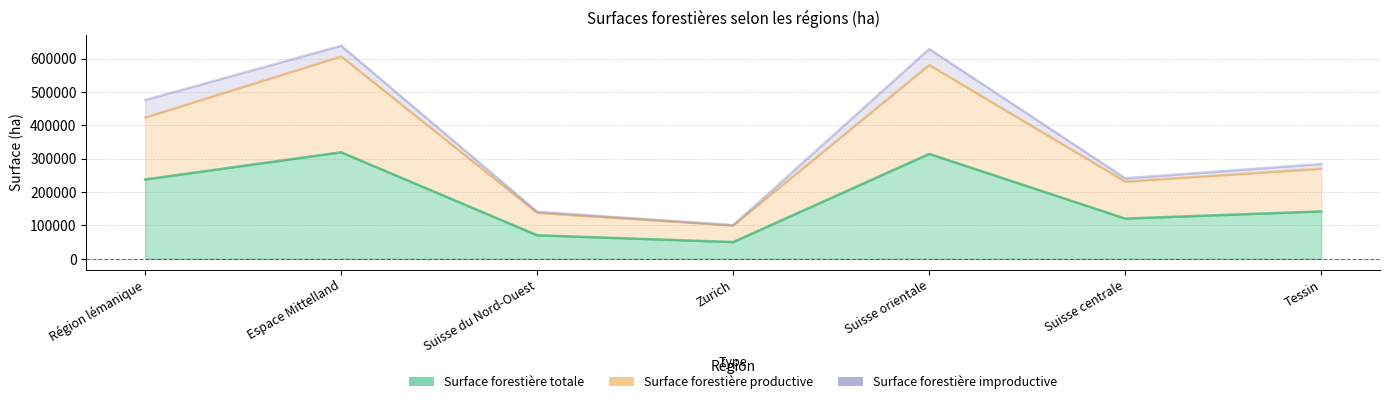

How many interior local peaks does the Surface forestière productive series have?

2